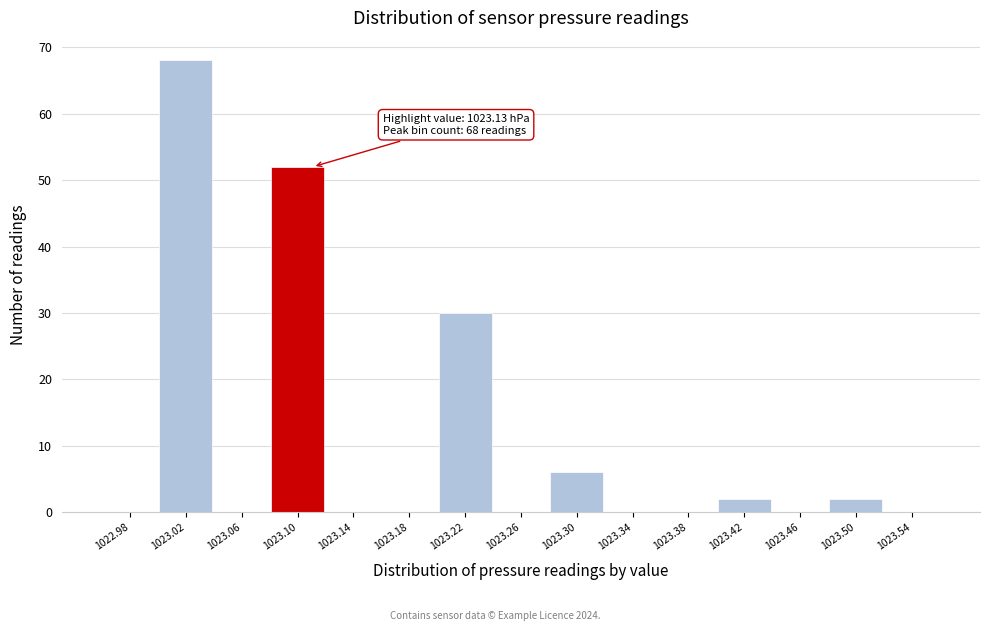

Reading left to right, transcribe all the data shown in this chart.

1022.98=0	1023.02=68	1023.06=0	1023.10=52	1023.14=0	1023.18=0	1023.22=30	1023.26=0	1023.30=6	1023.34=0	1023.38=0	1023.42=2	1023.46=0	1023.50=2	1023.54=0